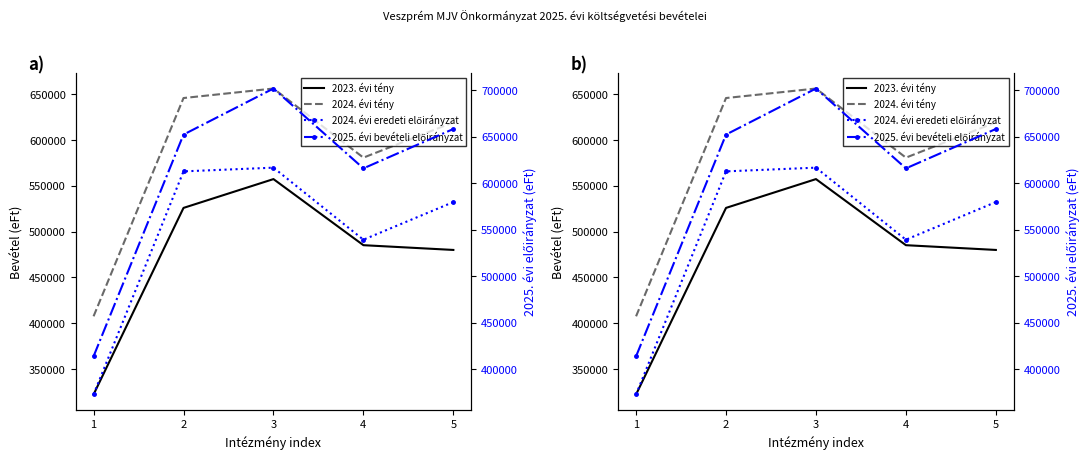

Reading left to right, extract all data points from this chart.

2023. évi tény: 322340	525927	557357	485238	480053
2024. évi tény: 407643	645806	656186	580767	619336
2024. évi eredeti előirányzat: 373089	612920	616909	539457	579932
2025. évi bevételi előirányzat: 414088	652476	701980	616150	658480